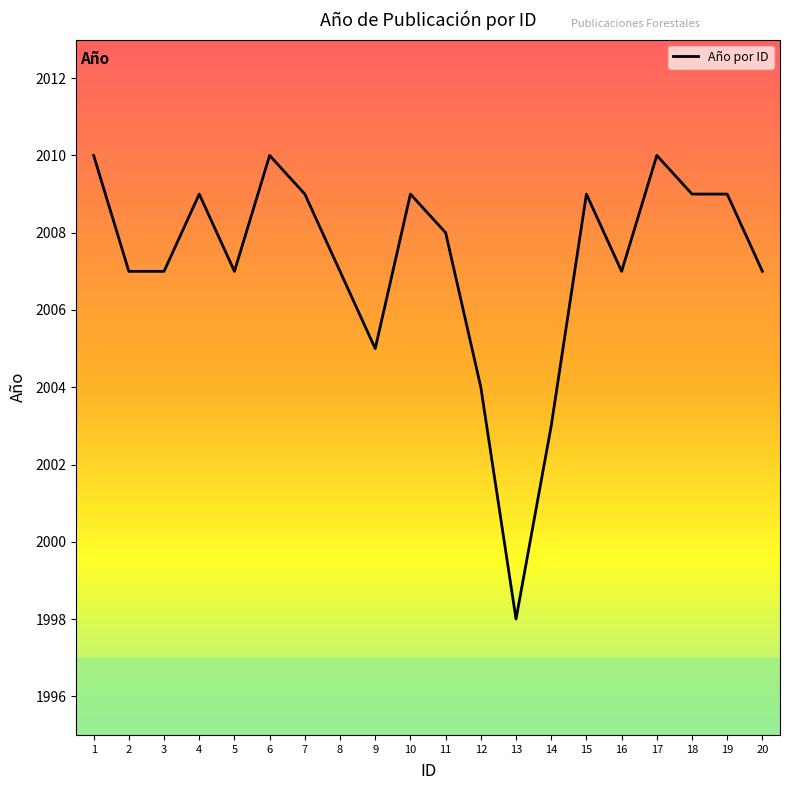

What is the sum of the values at 14 and 13?

4001